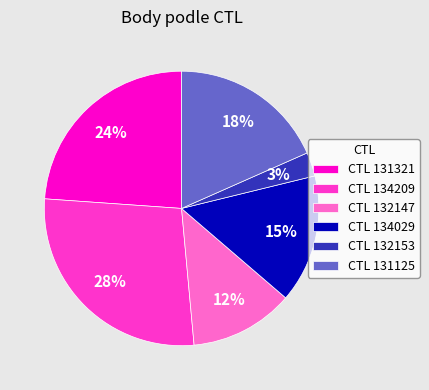

Do CTL 132147 and CTL 134209 together represent more than half of the pie?

No